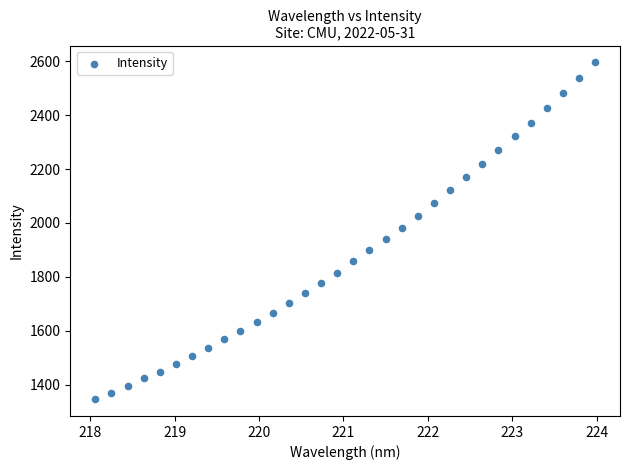

What is the range of Y values (max minus min)?

1250.0